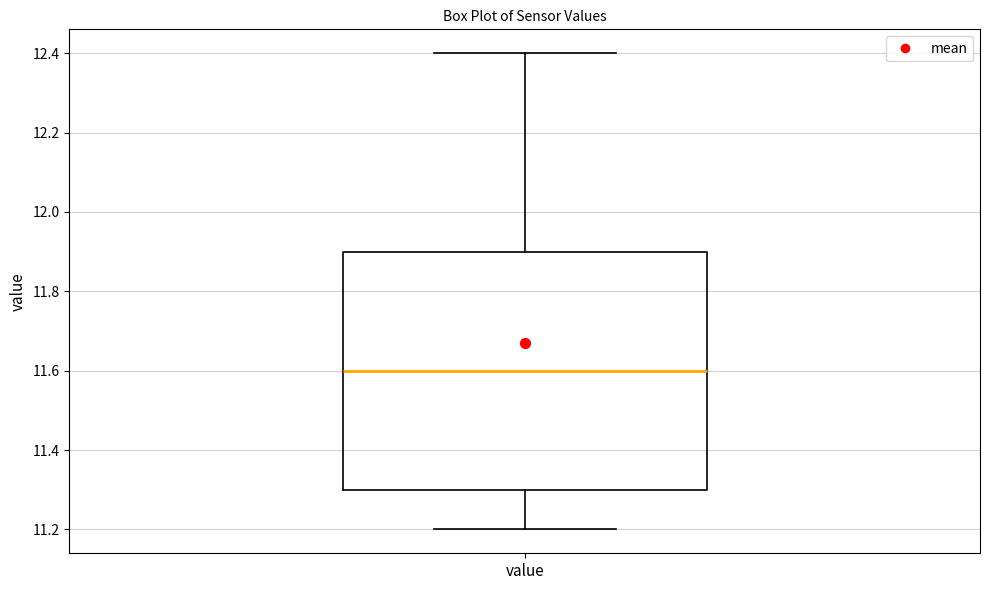

Transcribe this box plot: give where the median line is, the range the box spans, and where the two whiskers end, as read against the y-axis. The values are not printed on the chart, so give them approximately, as read against the axis.

median 11.6, box 11.3 to 11.9, whiskers 11.2 to 12.4